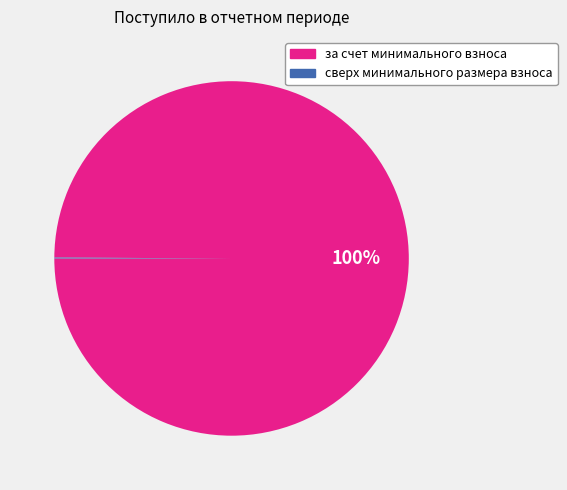

To the nearest percent, what is the average slice percentage?

50%